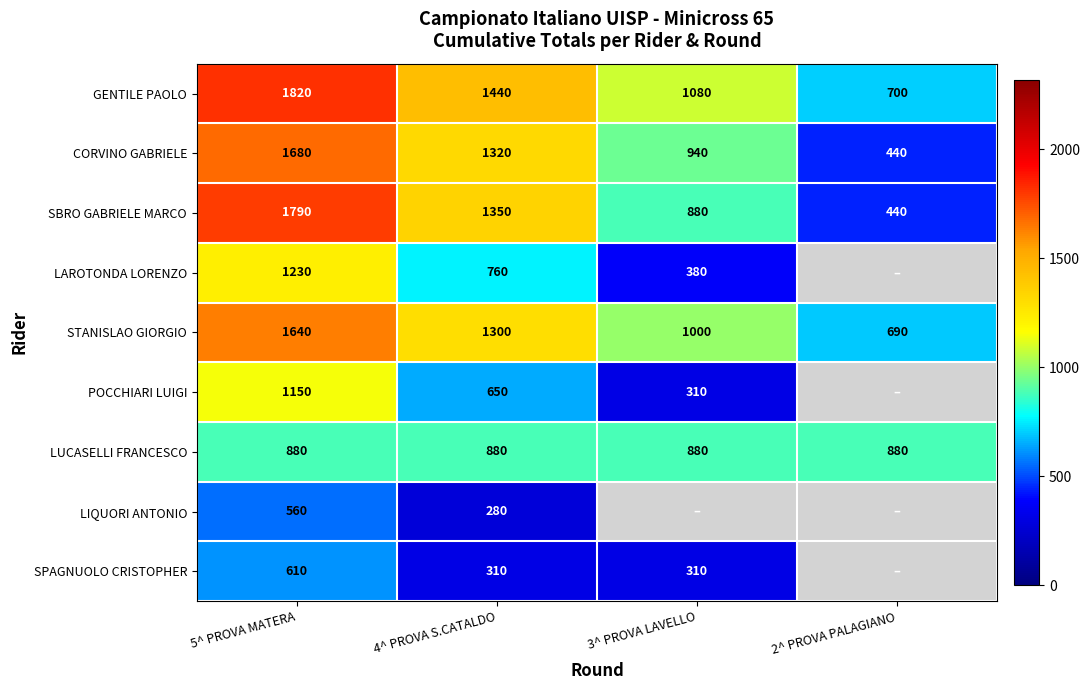

How many data points in SBRO GABRIELE MARCO are less than 1350?

2